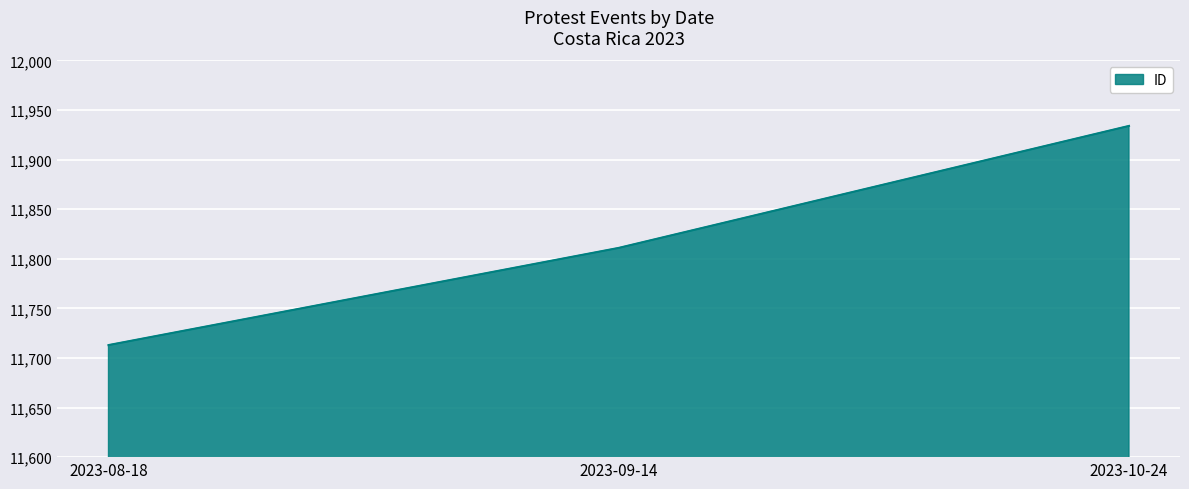

Where is the data nearest to the value 11823?

2023-09-14